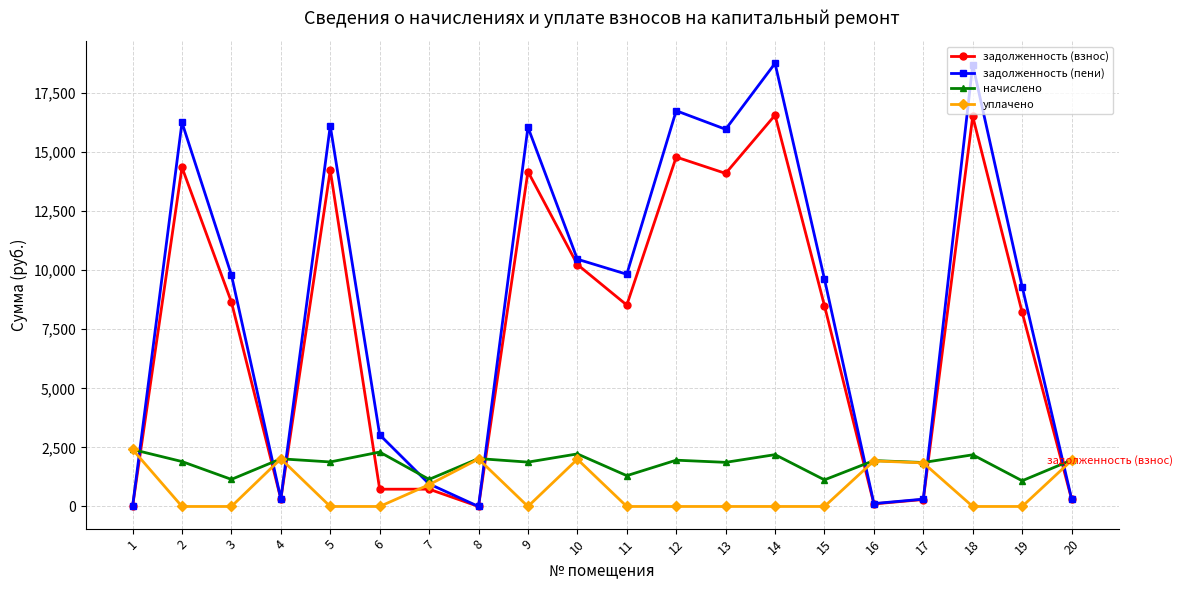

What are all the series names shown in the legend?

задолженность (взнос), задолженность (пени), начислено, уплачено